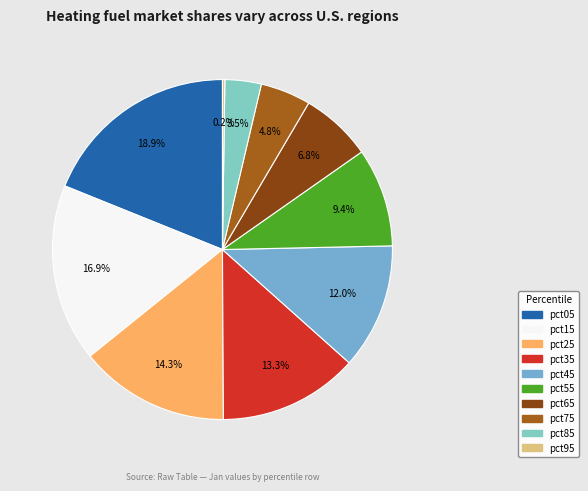

How many slices are in this pie chart?

10